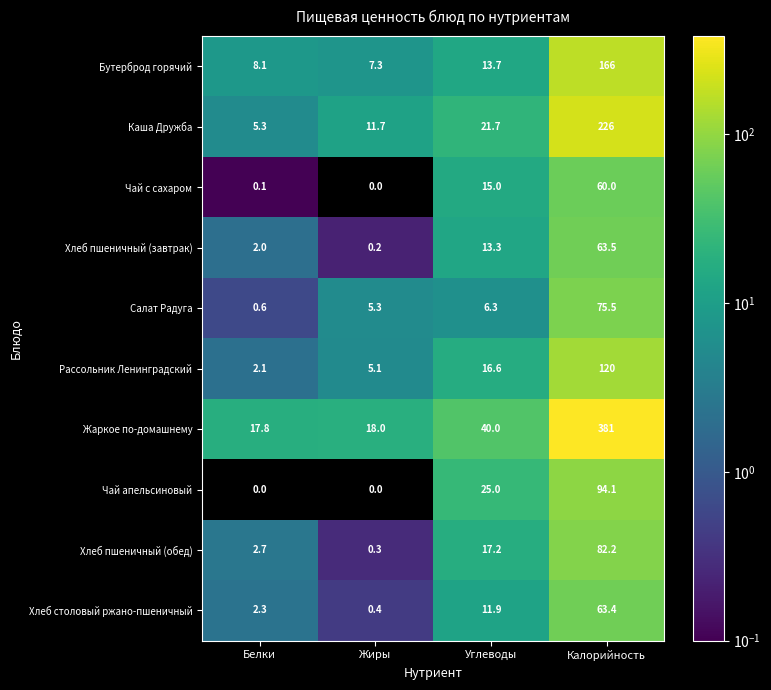

Which series has the largest total across all categories?

Жаркое по-домашнему